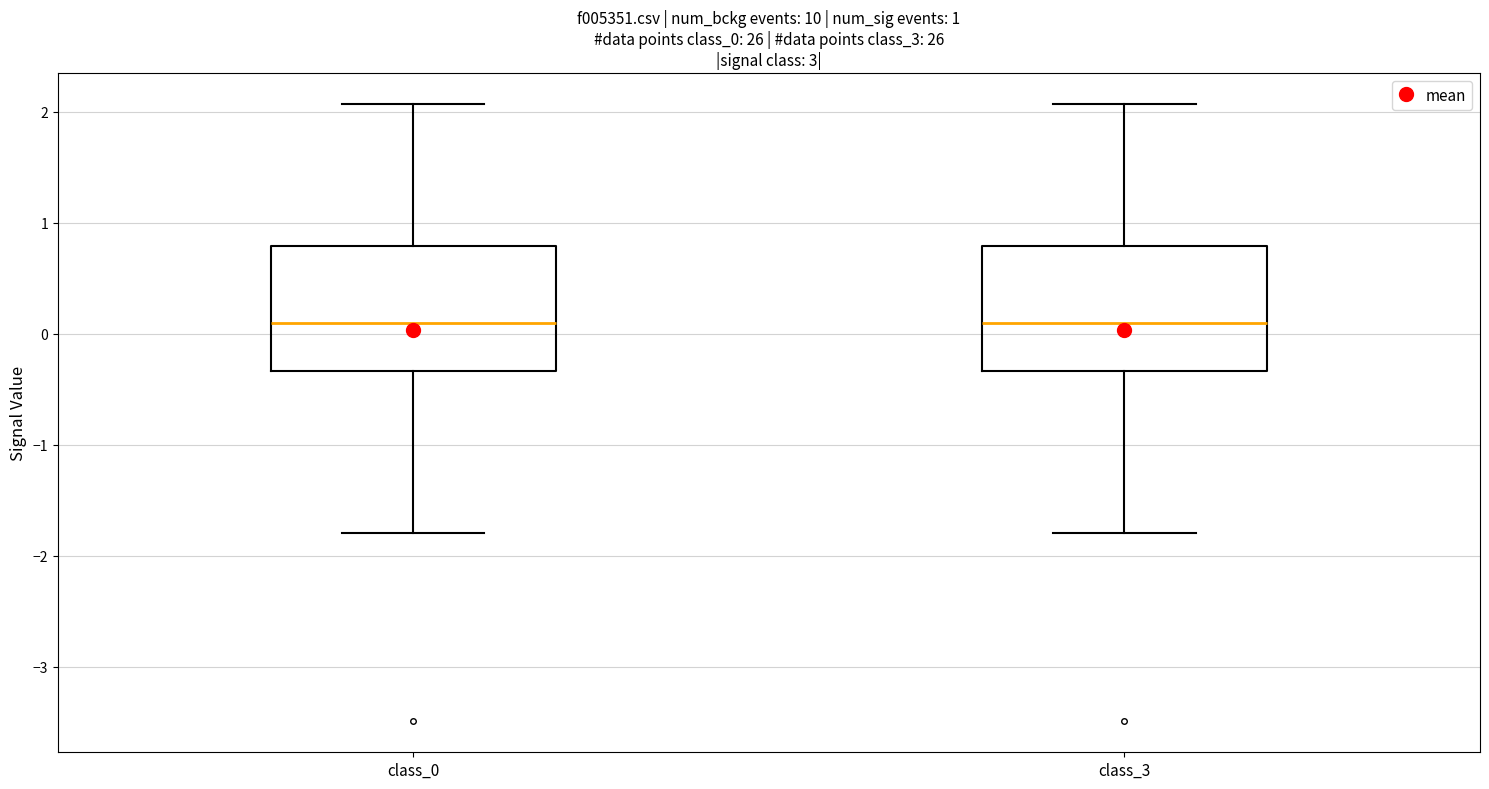

Reading left to right, transcribe this box plot: for each box, give where its median line is, the range the box spans, and where its two whiskers end, as read against the y-axis. The values are not printed on the chart, so give them approximately, as read against the axis.

class_0: median 0.1, box -0.3 to 0.8, whiskers -1.8 to 2.1
class_3: median 0.1, box -0.3 to 0.8, whiskers -1.8 to 2.1